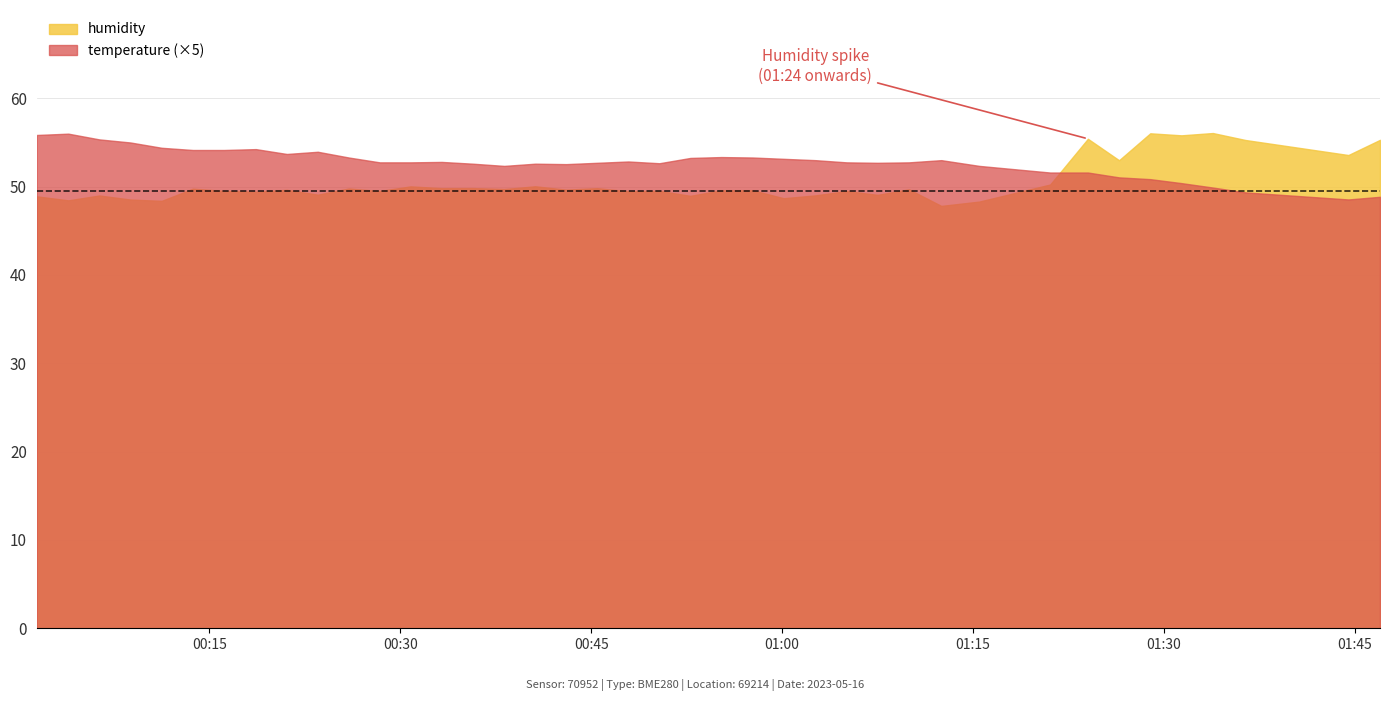

What is the difference between the temperature values at 10 and 25?

0.1